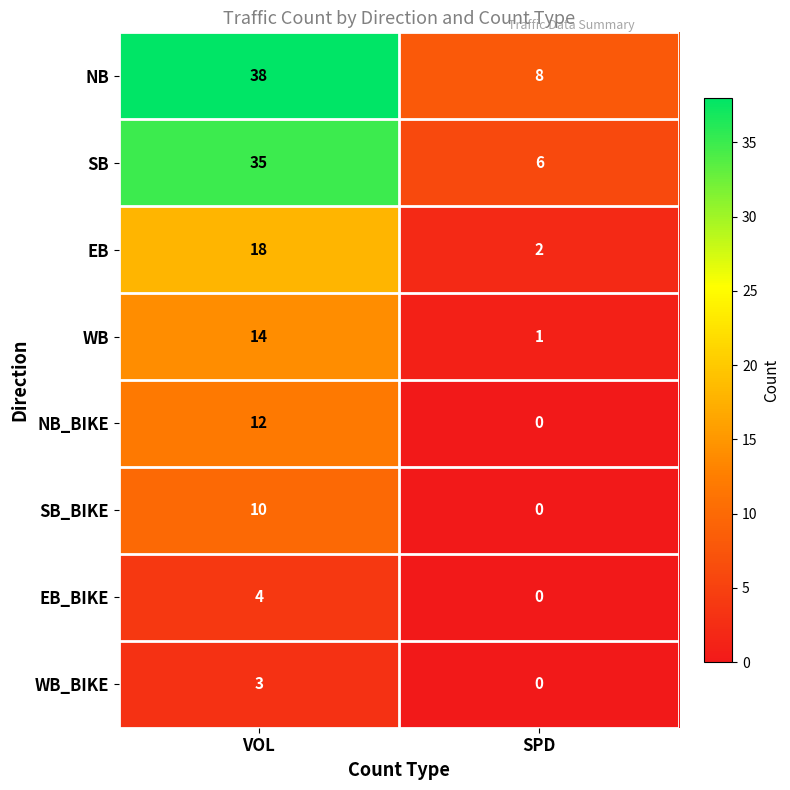

How many series are shown in this chart?

8